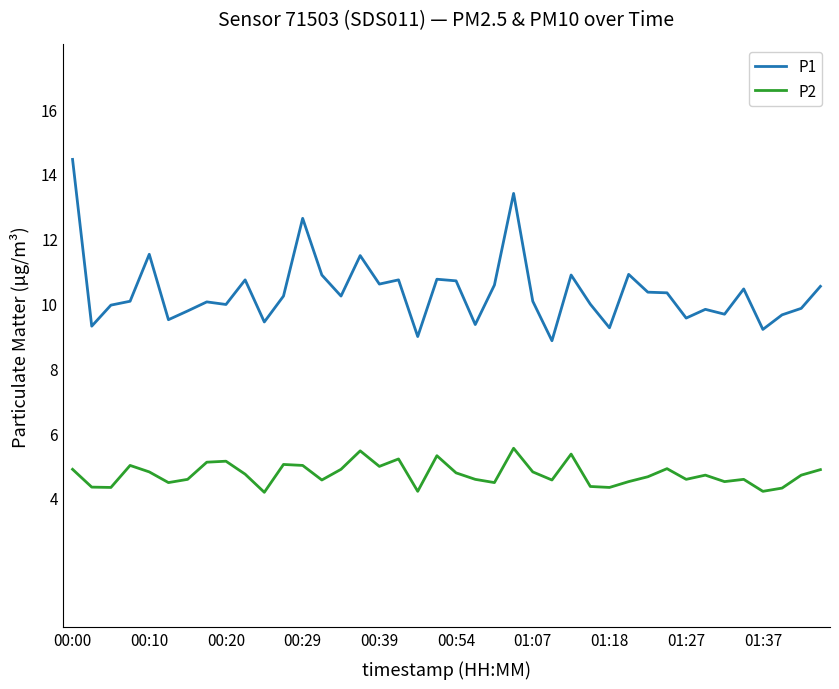

True or false: P1 and P2 intersect in this chart.

False